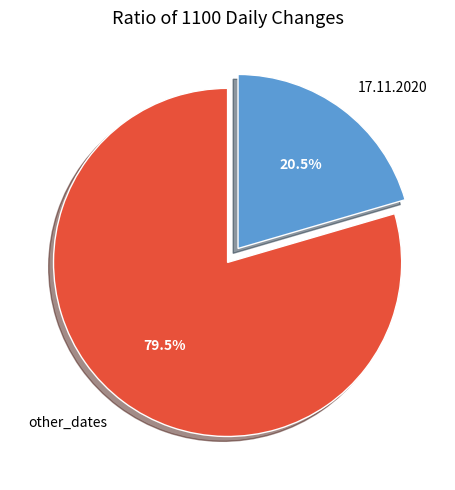

To the nearest percent, what is the difference between the largest and smallest slice percentages?

59%